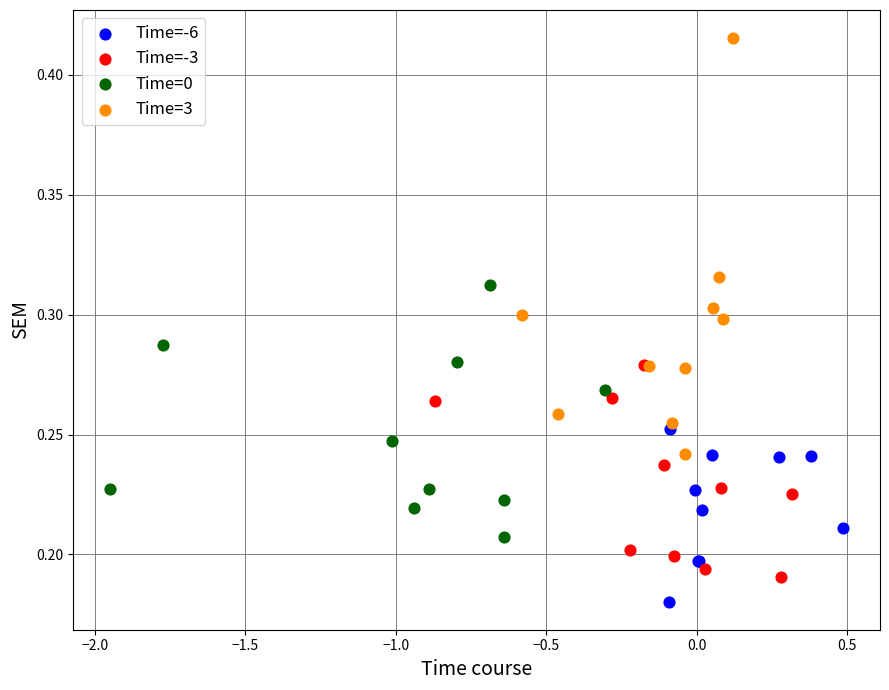

Which series has the largest Y range (max minus min)?

Time=3